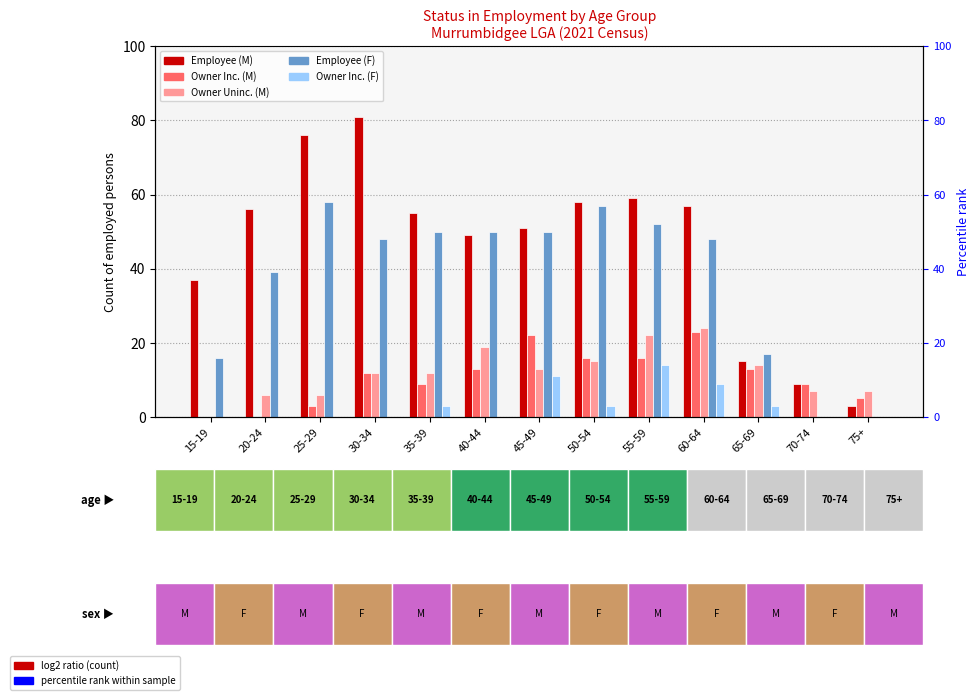

The Employee (F) series shows 57 at 50-54. True or false?

True